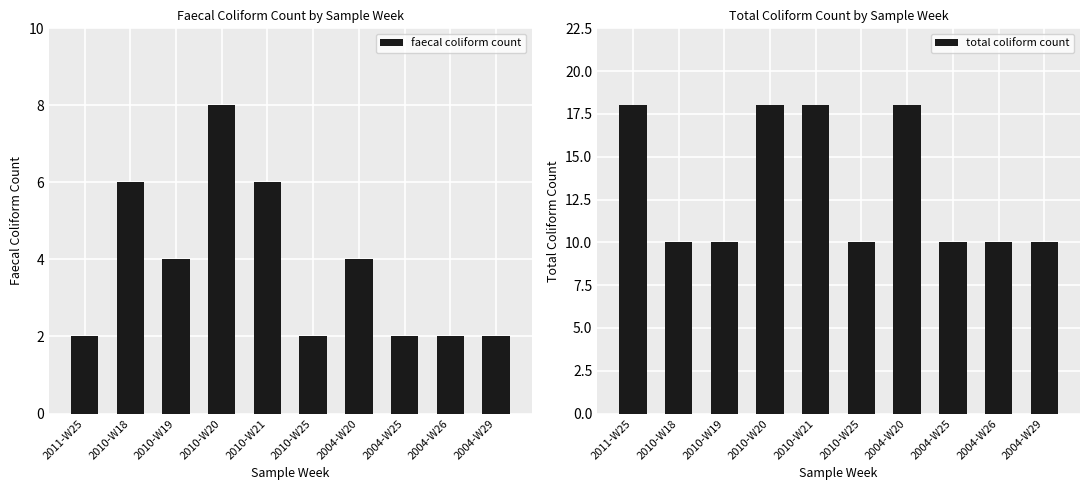

What is the minimum value for total coliform count?

10